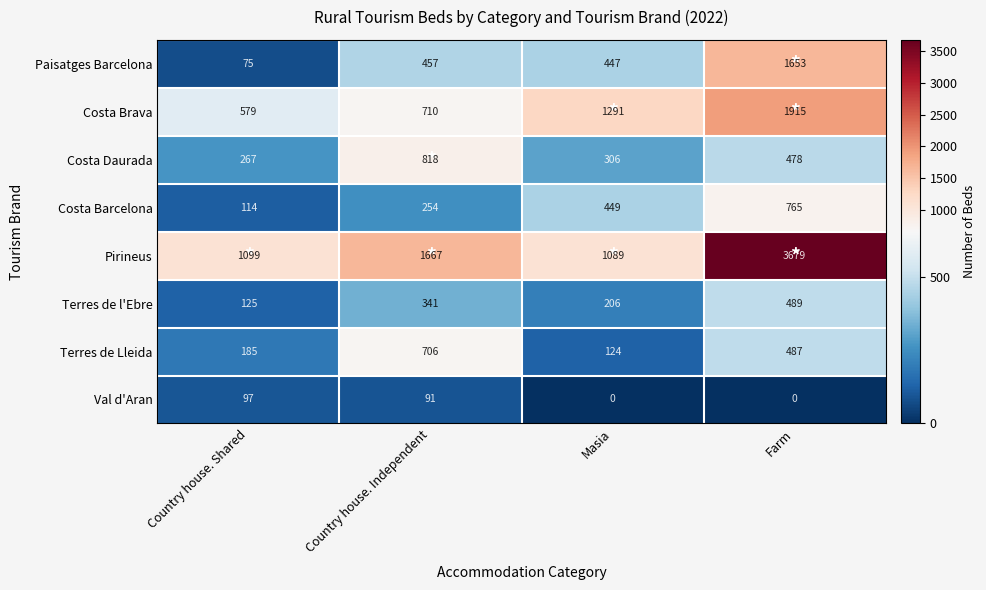

At which category is the sum across all series the highest?

Farm